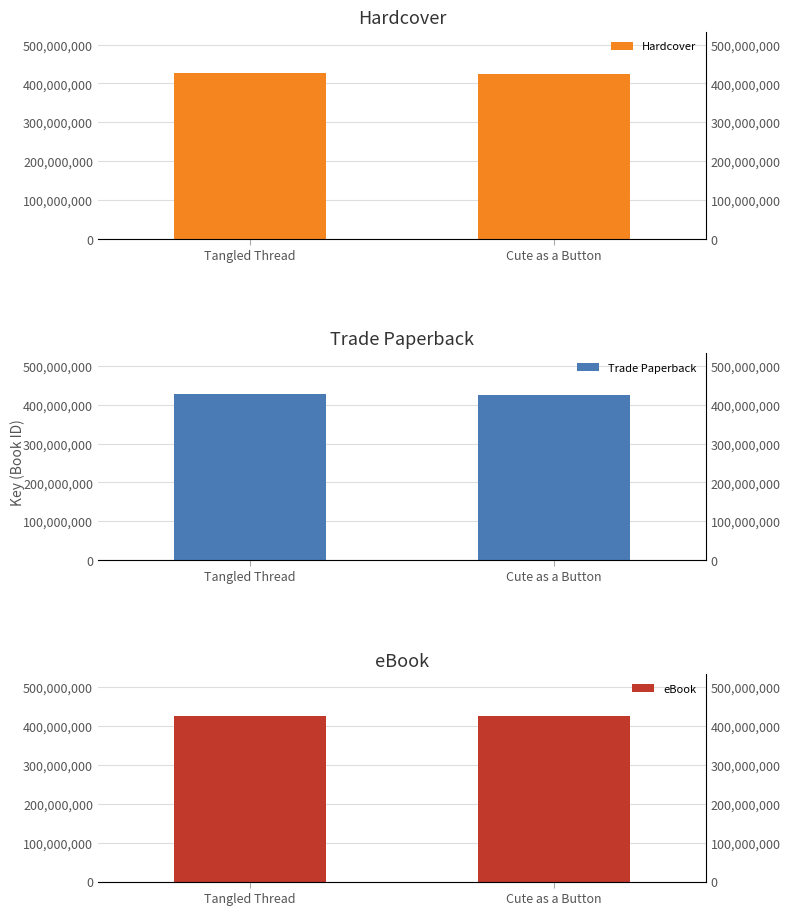

How many values in the Hardcover series are below 426665468?

1